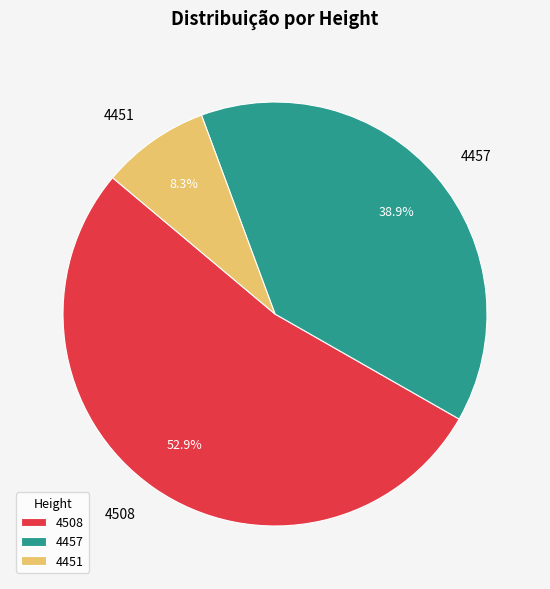

To the nearest percent, what is the combined percentage of 4508 and 4451?

61%